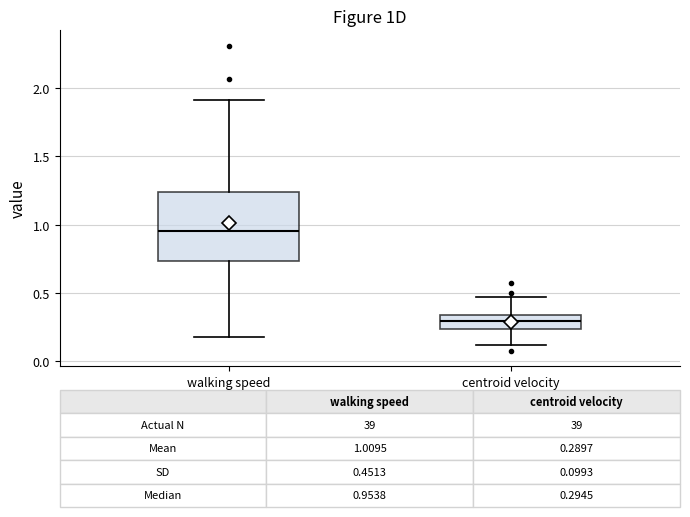

Comparing the boxes themselves (not the whiskers), which one is the tallest?

walking speed